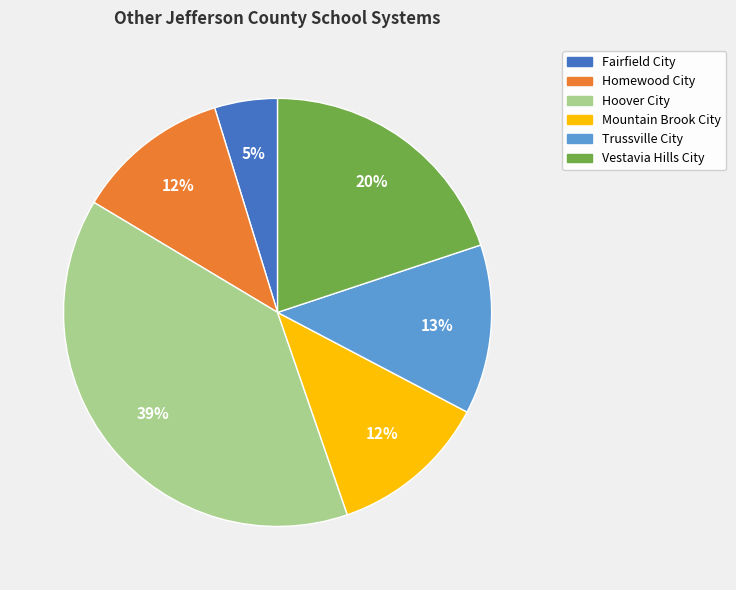

Is the sum of Mountain Brook City and Trussville City greater than half?

No